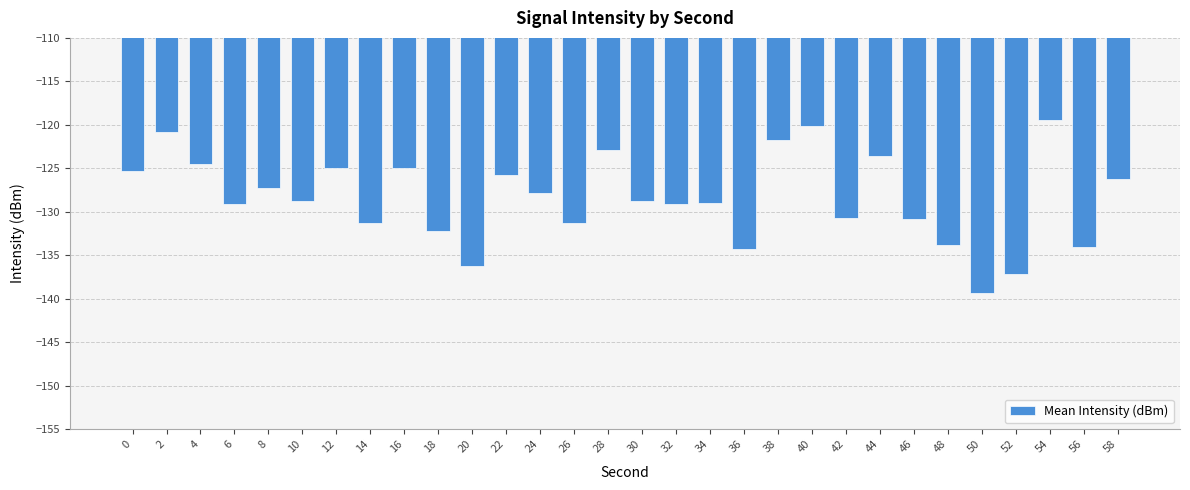

Is it true that the value at 14 is -131.3?

True